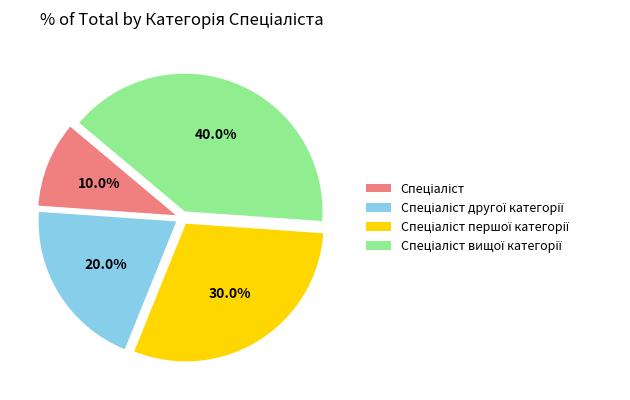

Does any single category account for the majority?

No